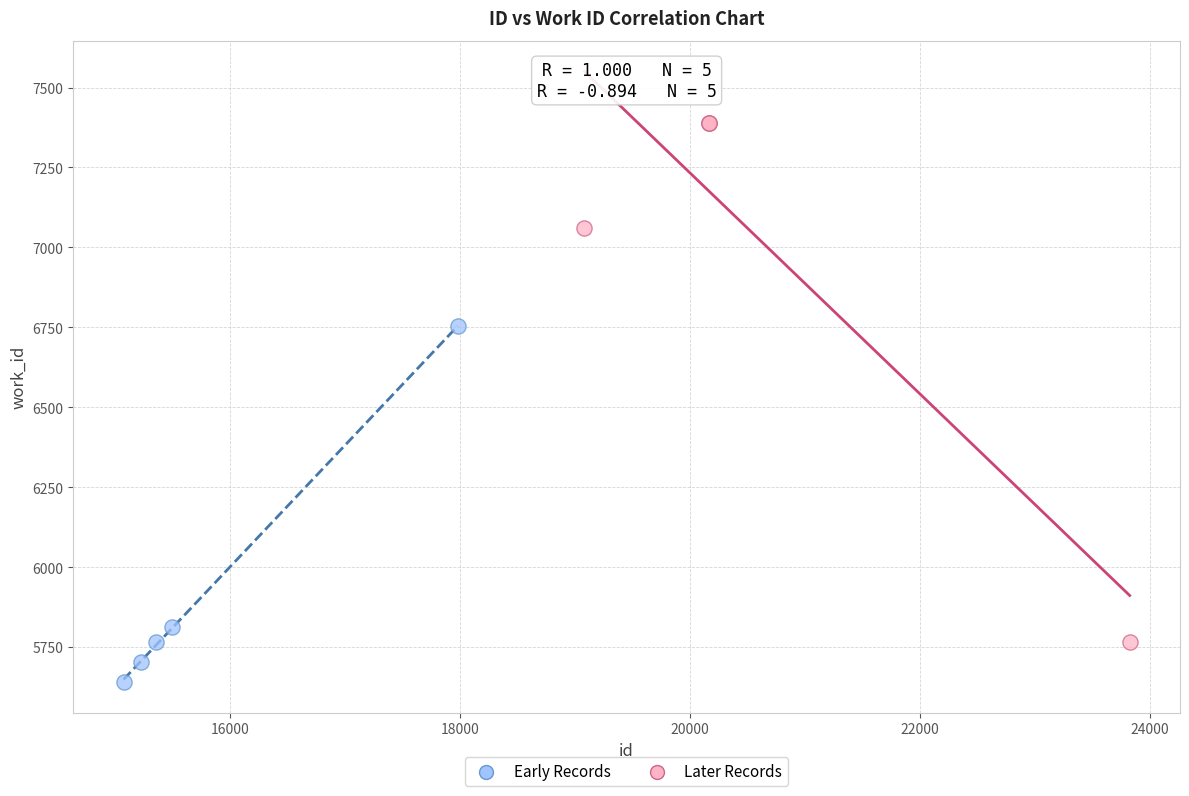

Which series has the widest spread of Y values?

Later Records